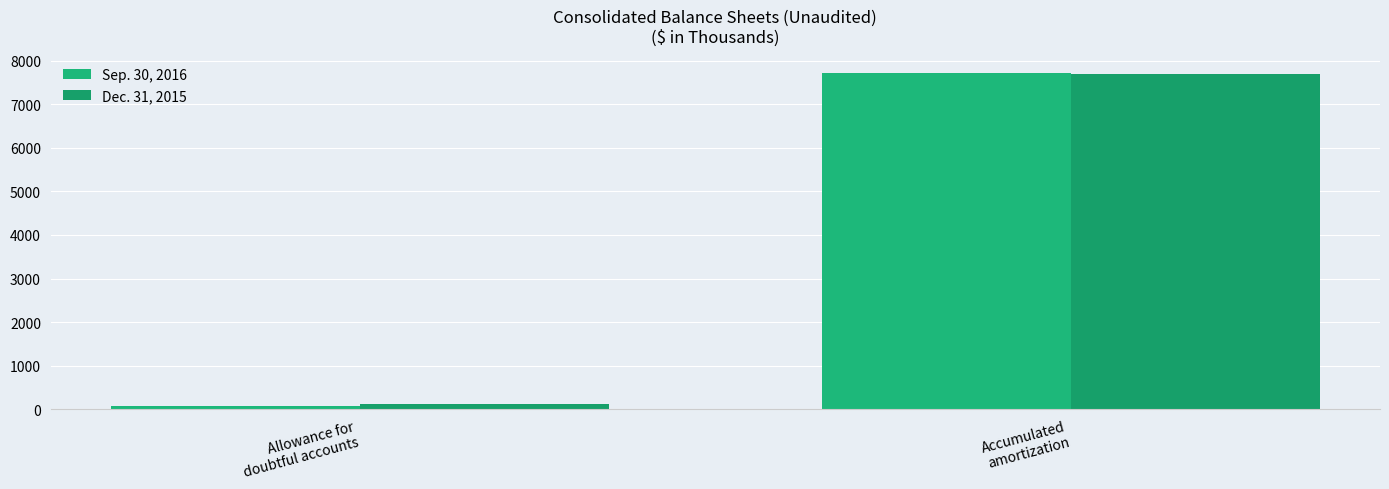

Reading left to right, list all the values displayed in this chart.

Sep. 30, 2016: 83	7725
Dec. 31, 2015: 121	7701